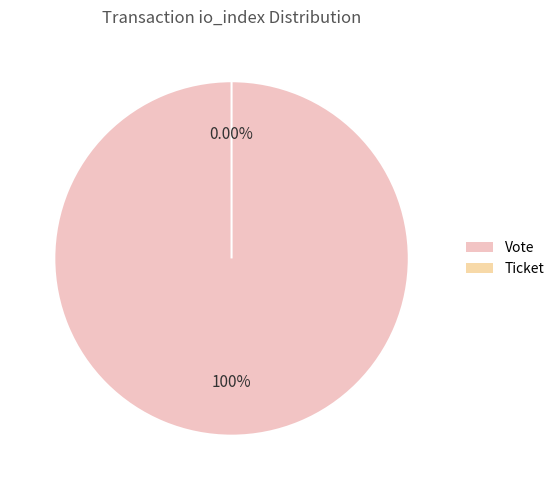

Does Vote account for over 50% of the chart?

Yes